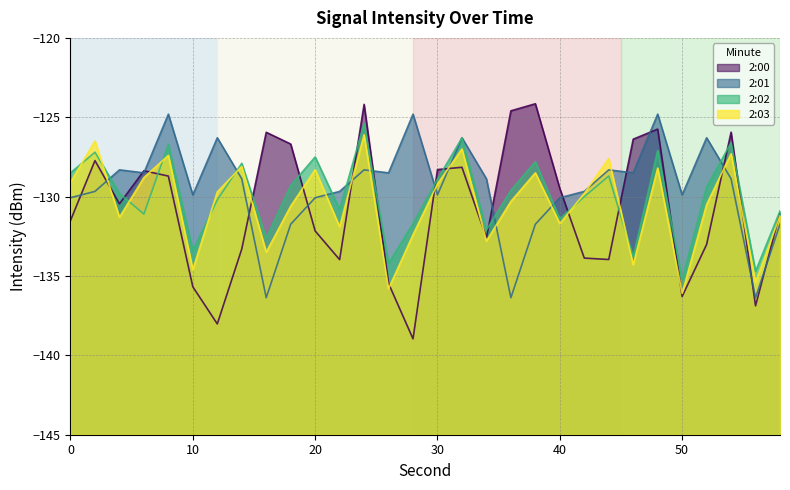

The 2:00 series shows -139.0 at 28. True or false?

True